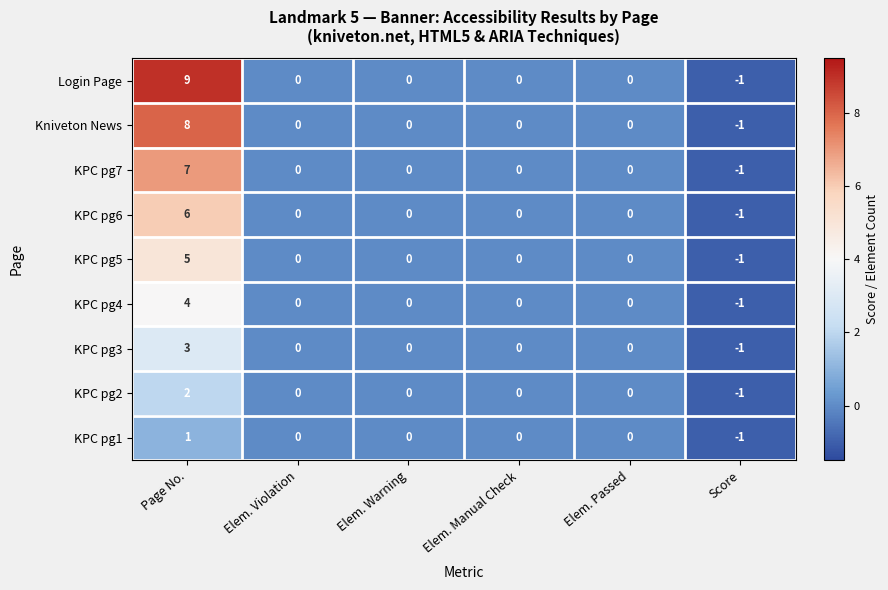

Is the value of KPC pg4 at Elem. Violation greater than the value of Login Page at Score?

Yes